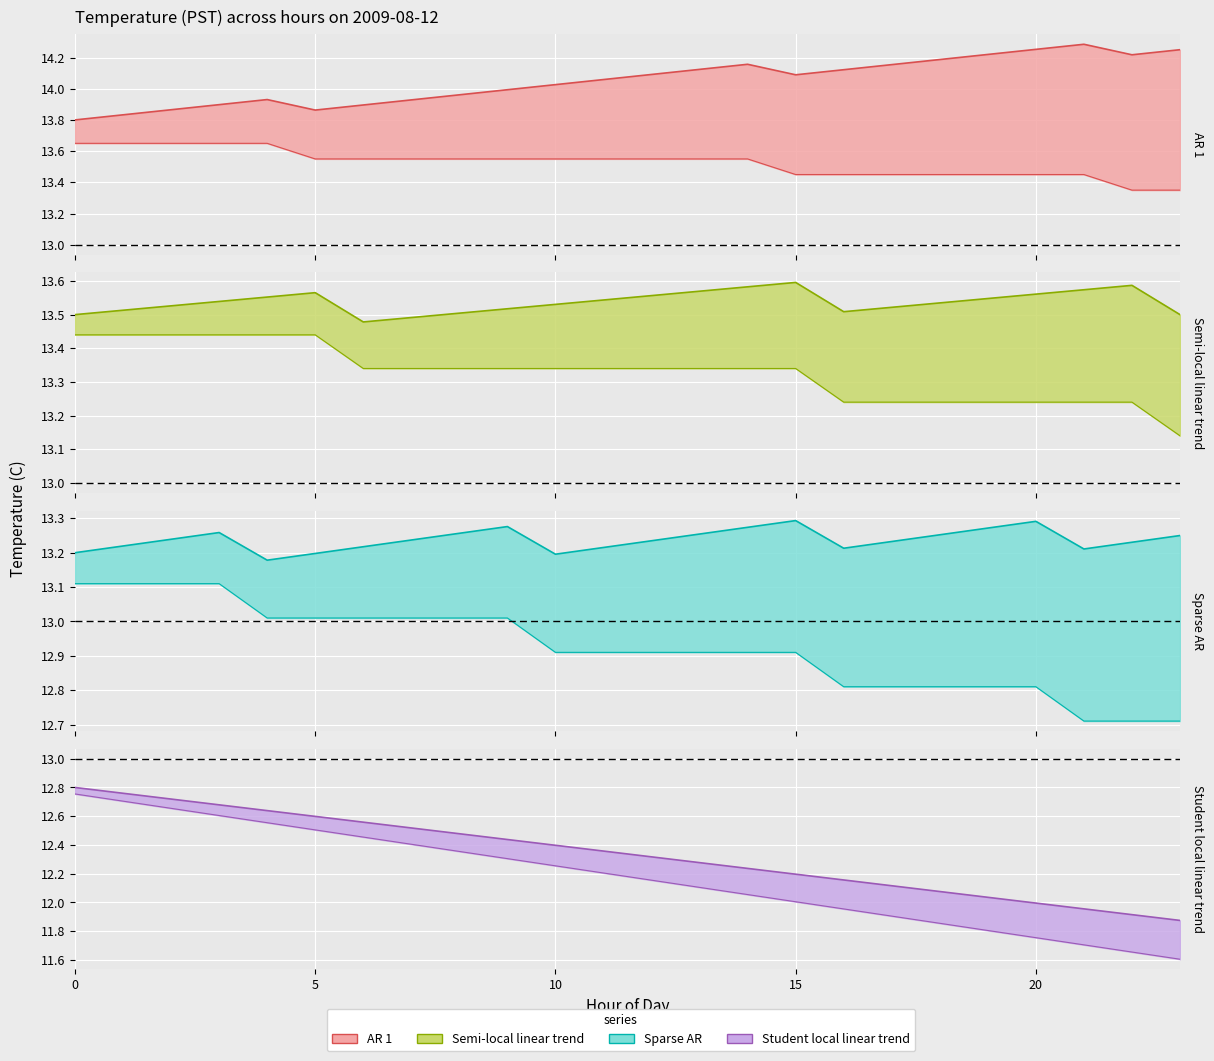

True or false: Semi-local linear trend and Sparse AR cross at least once.

False